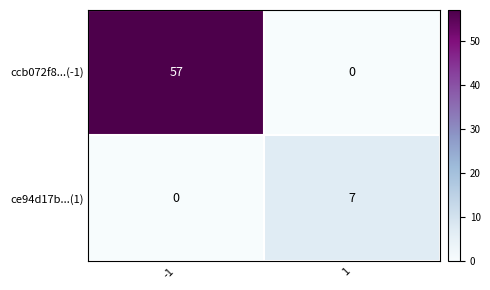

Which series has the largest total across all categories?

ccb072f8...(-1)